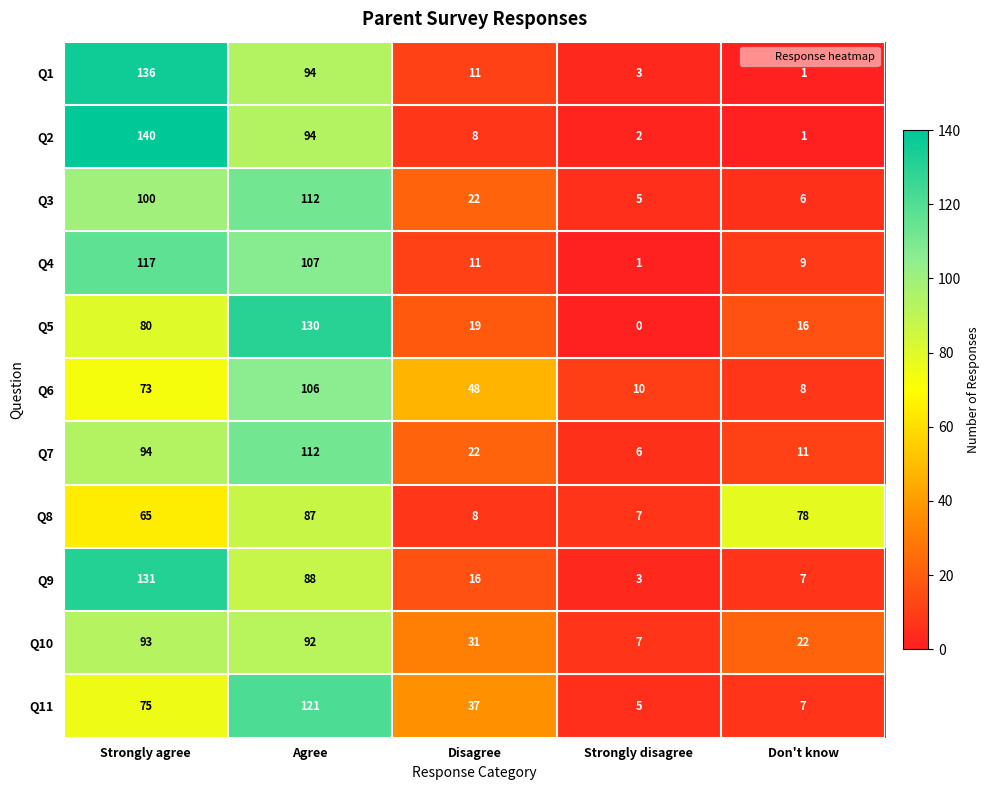

What is the sum of the Q9 values at Strongly agree and Don't know?

138